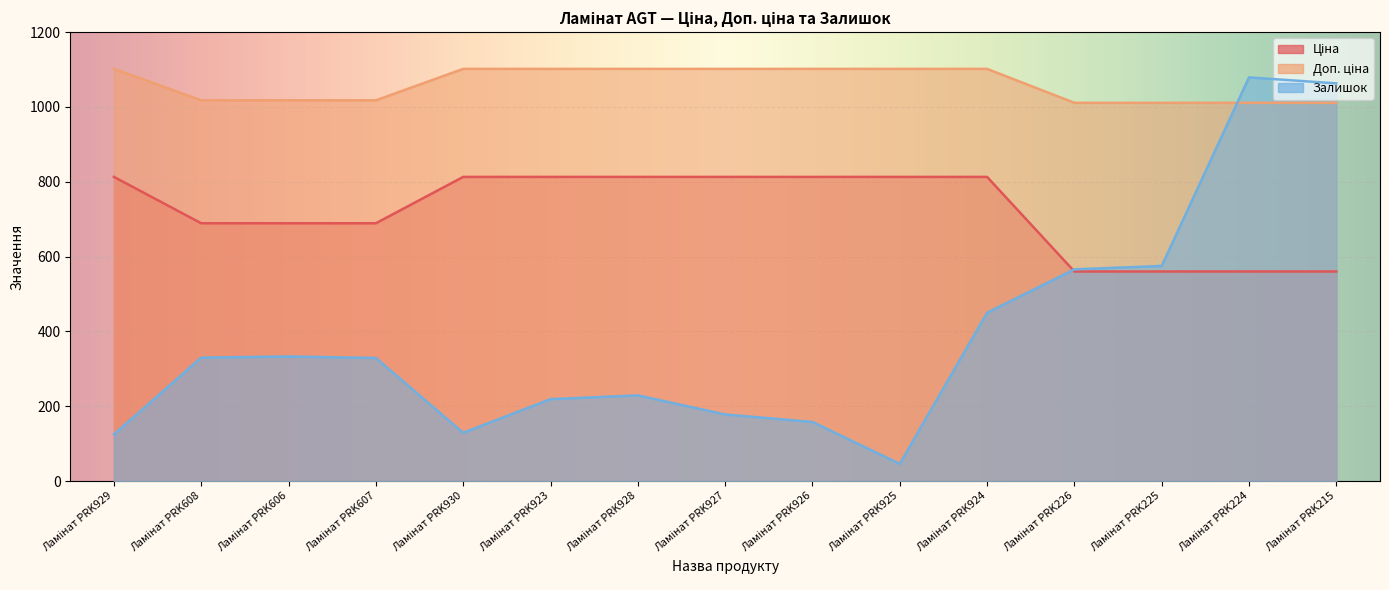

Which series ends up on top after the final intersection of Доп. ціна and Залишок?

Залишок